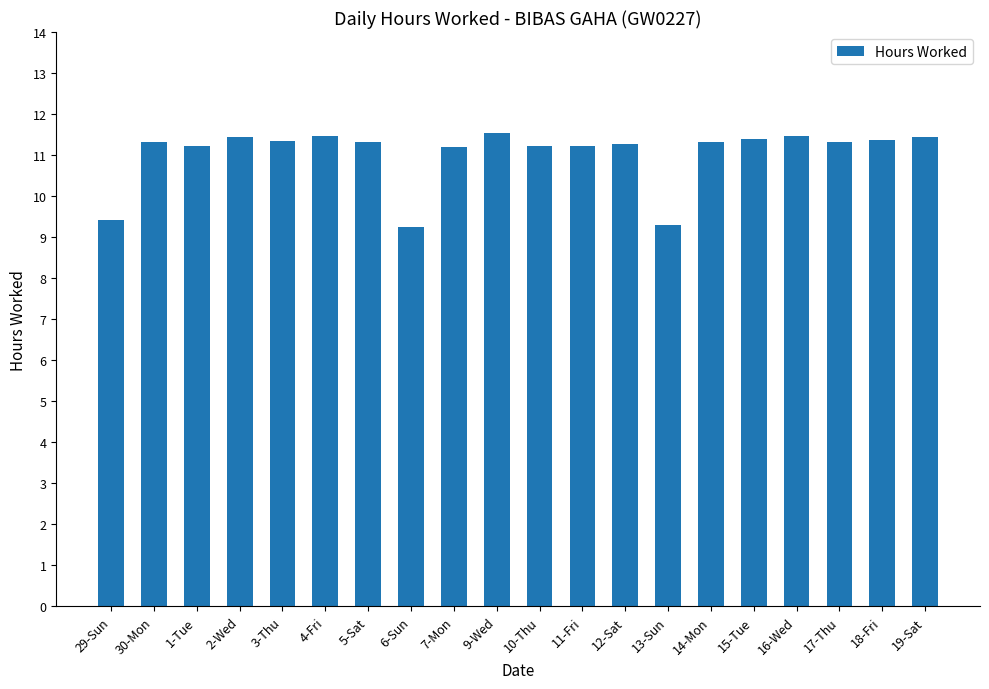

What position from the left is 5-Sat?

7